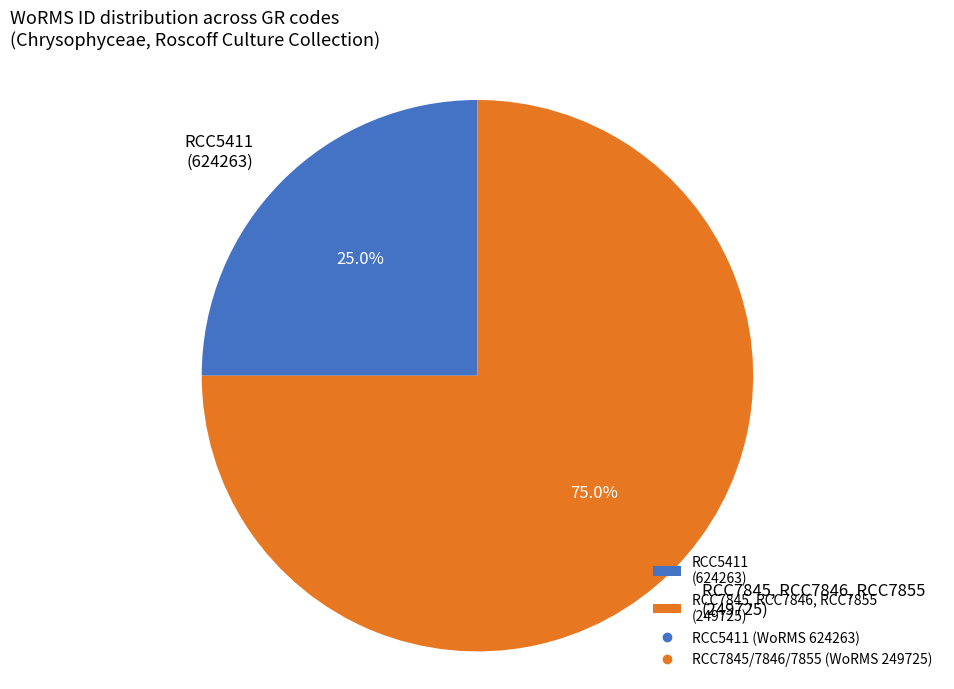

What portion of the pie excludes RCC5411 (624263)?

75.0%